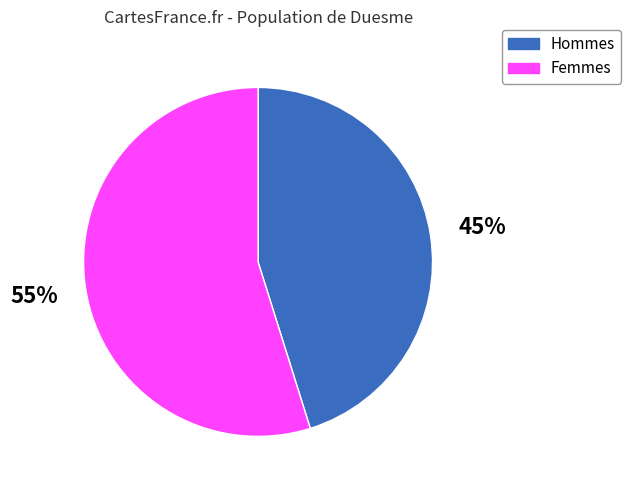

Is there any slice that represents more than half of the pie?

Yes